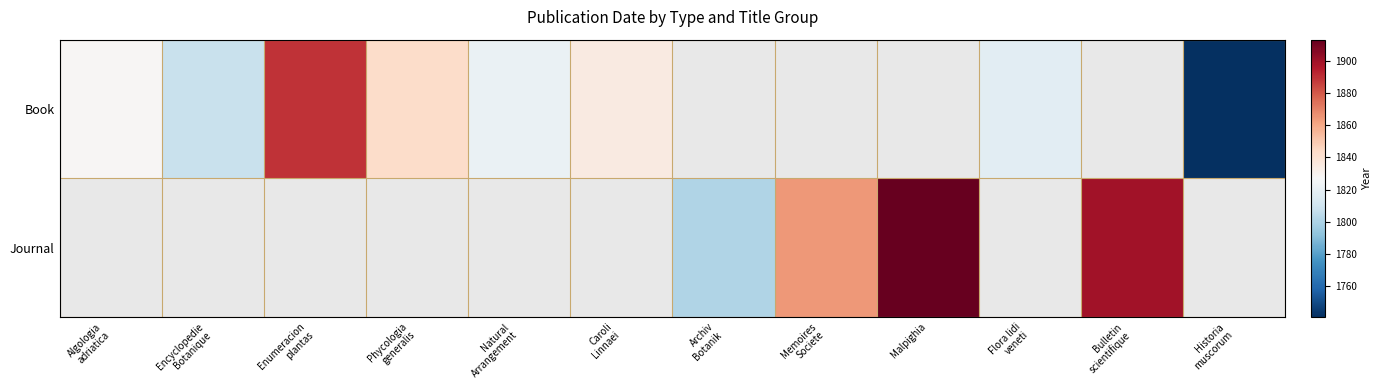

Where does the Book series first go above 1843?

Enumeracion plantas